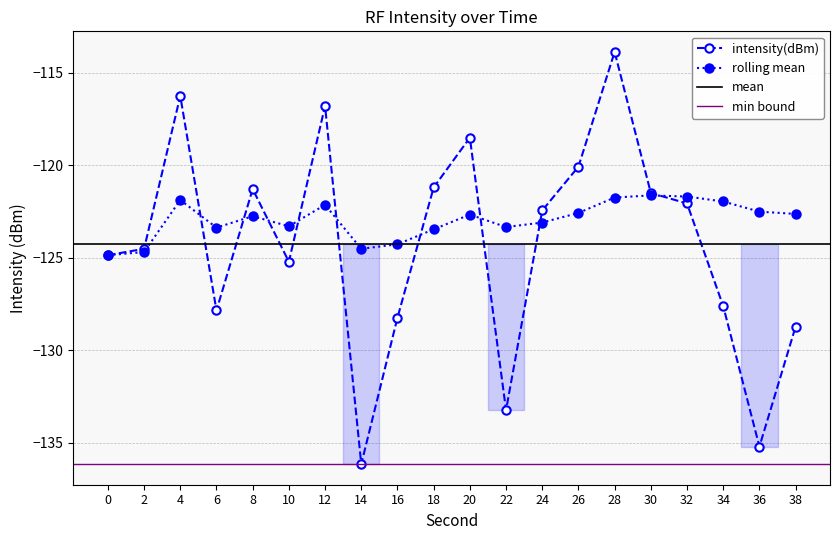

What is the total value across all series at 6?

-251.2